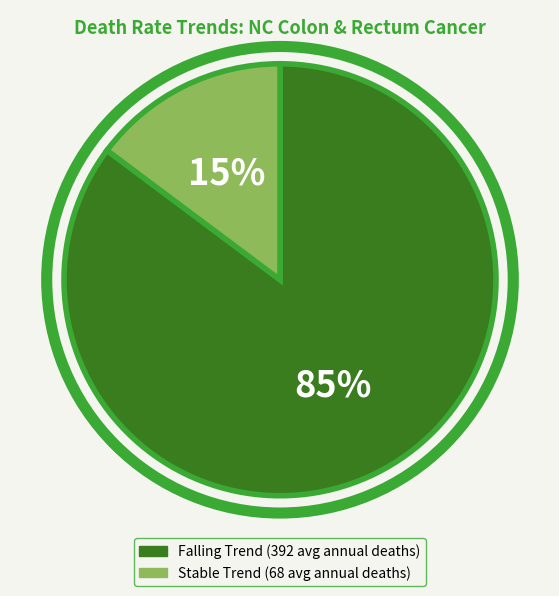

Does any single category account for the majority?

Yes